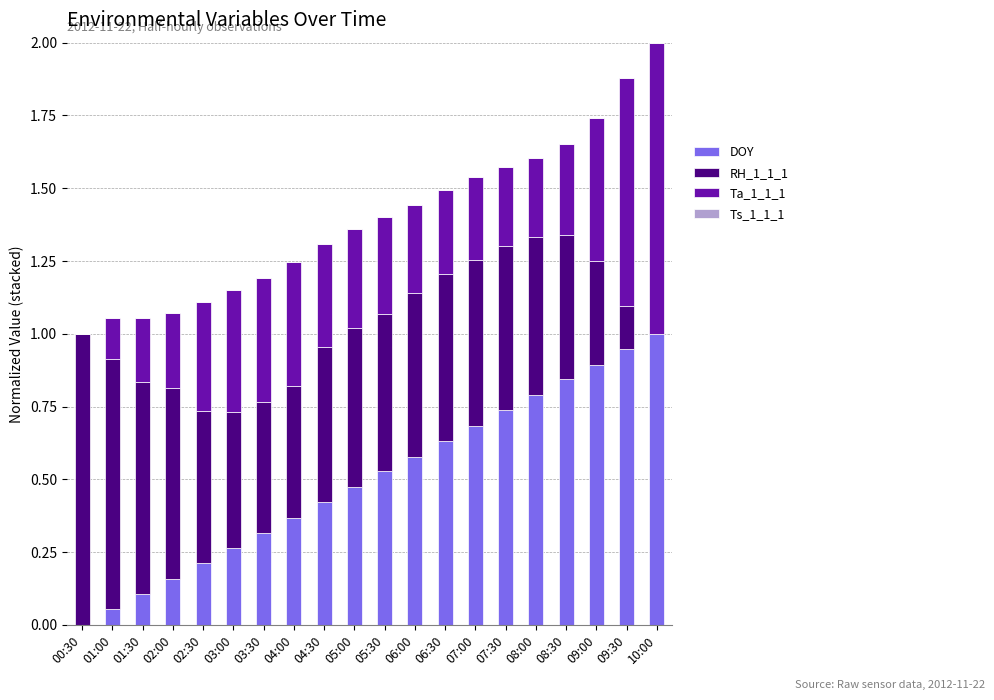

How many data points does each series have?

20